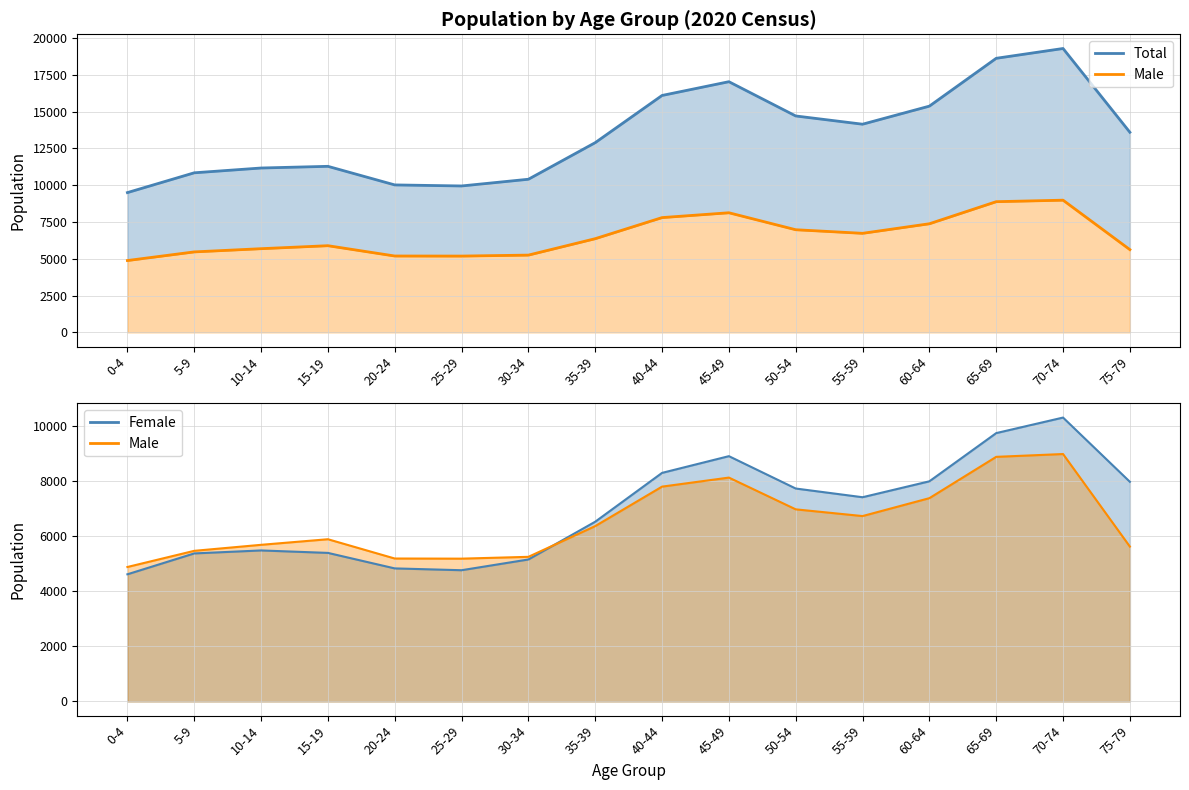

How many data points in Total are above 13596?

7